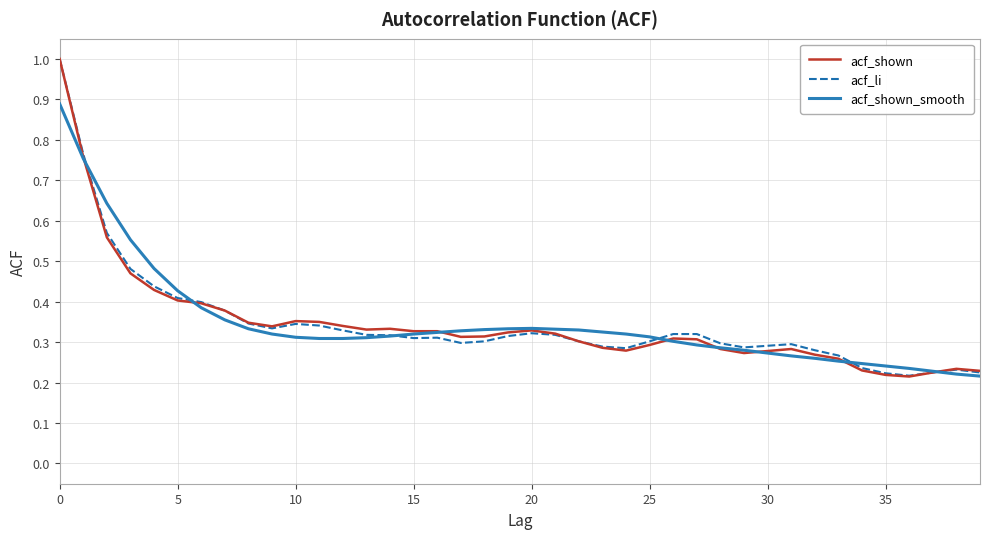

Which series has the widest spread of values?

acf_shown